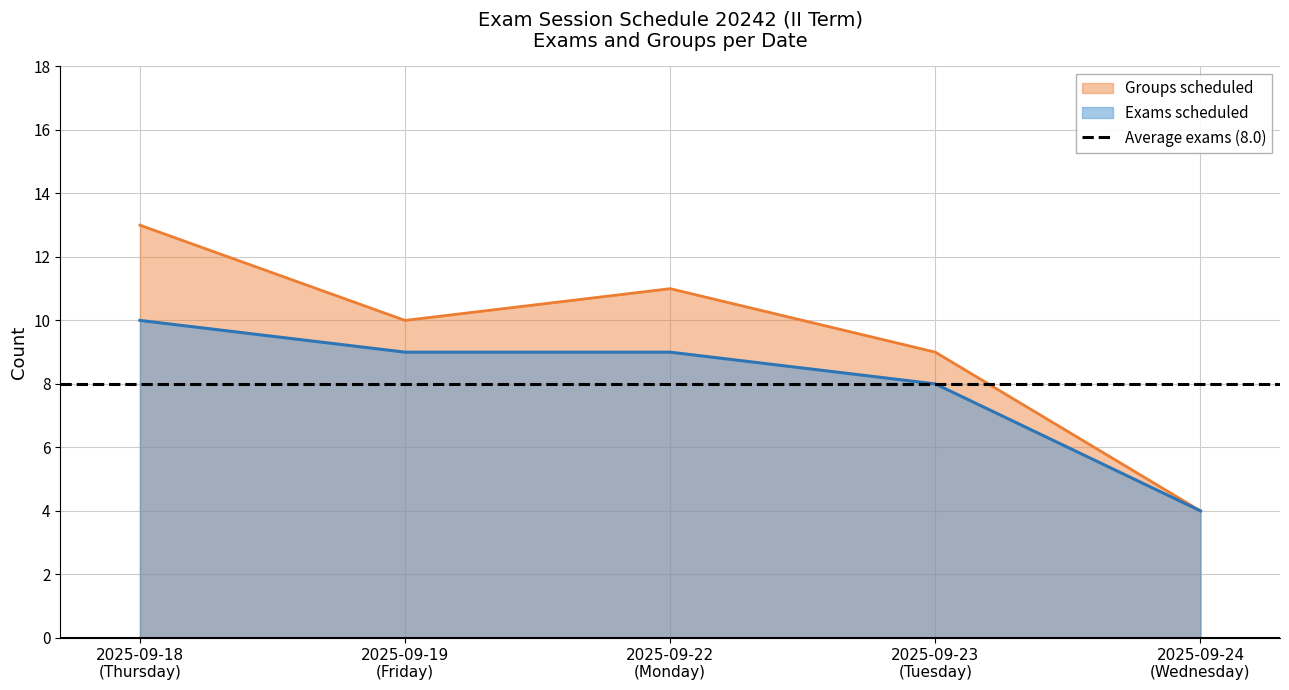

What is the maximum value for Exams scheduled?

10